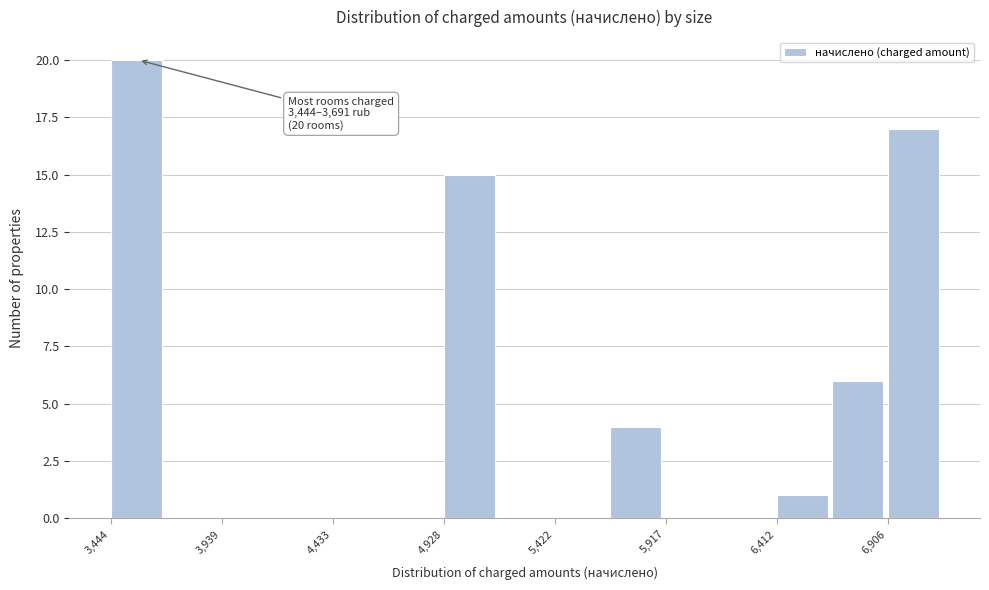

Which range on the x-axis has the tallest bar?

3450 to 3700